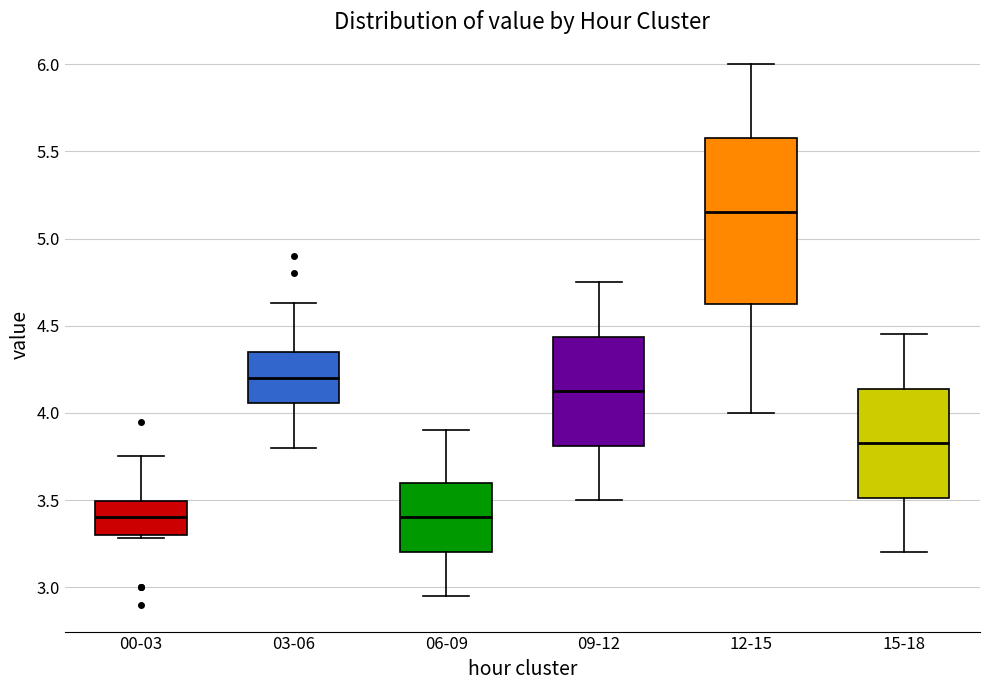

Comparing the boxes themselves (not the whiskers), which one is the tallest?

12-15